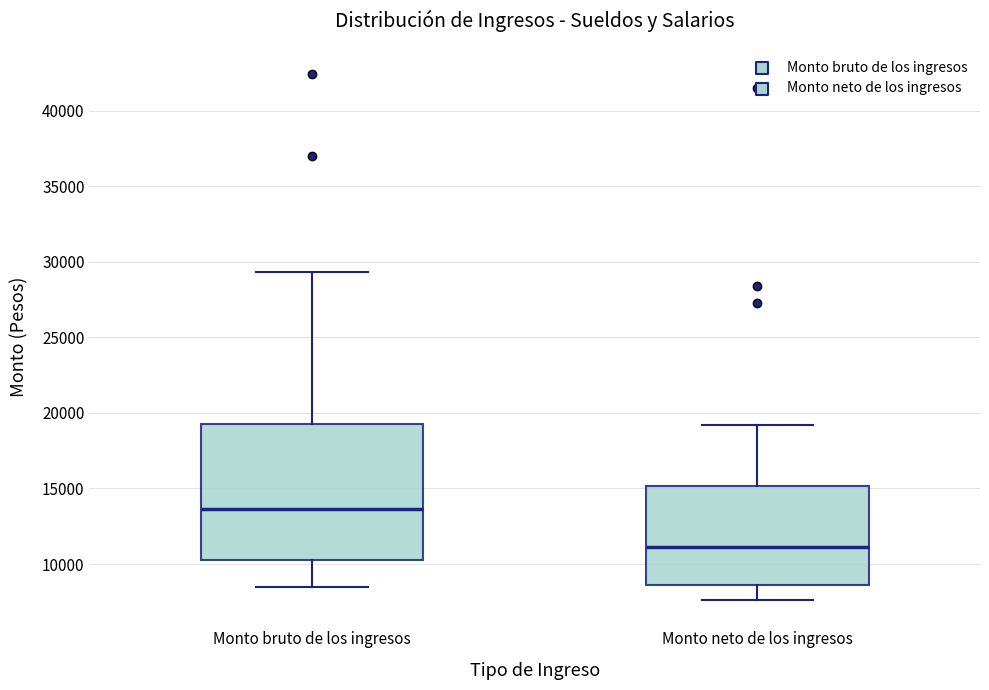

Where does the upper whisker of the box for Monto bruto de los ingresos end on the y-axis? The values are not printed on the chart, so give them approximately, as read against the axis.

29500